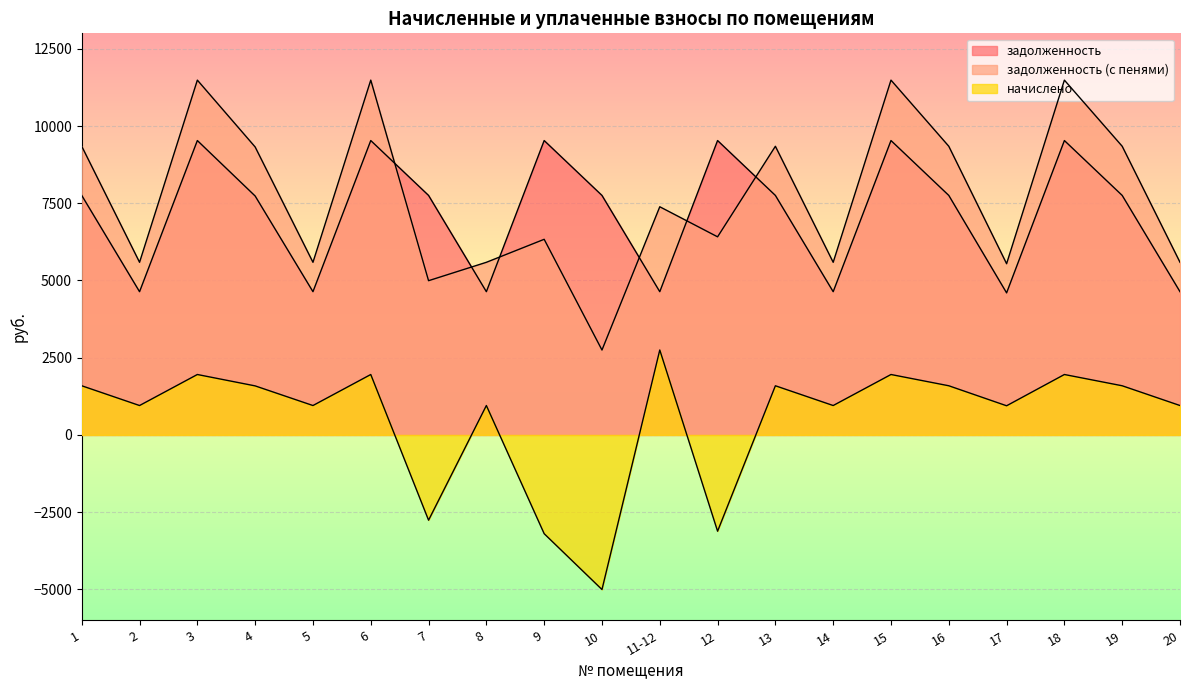

Reading left to right, transcribe all the data shown in this chart.

задолженность: 1=7752.8	2=4636.5	3=9529.5	4=7733.8	5=4636.5	6=9529.5	7=7752.8	8=4636.5	9=9529.5	10=7752.8	11-12=4636.5	12=9529.5	13=7752.8	14=4636.5	15=9529.5	16=7752.8	17=4598.5	18=9529.5	19=7752.8	20=4636.5
задолженность (с пенями): 1=9344.0	2=5588.1	3=11485.4	4=9321.1	5=5588.1	6=11485.4	7=4992.6	8=5588.1	9=6332.4	10=2748.2	11-12=7385.9	12=6412.6	13=9344.0	14=5588.1	15=11485.4	16=9344.0	17=5542.3	18=11485.4	19=9344.0	20=5588.1
начислено: 1=1591.2	2=951.6	3=1955.8	4=1587.3	5=951.6	6=1955.8	7=-2760.2	8=951.6	9=-3197.1	10=-5004.6	11-12=2749.4	12=-3116.9	13=1591.2	14=951.6	15=1955.8	16=1591.2	17=943.8	18=1955.8	19=1591.2	20=951.6